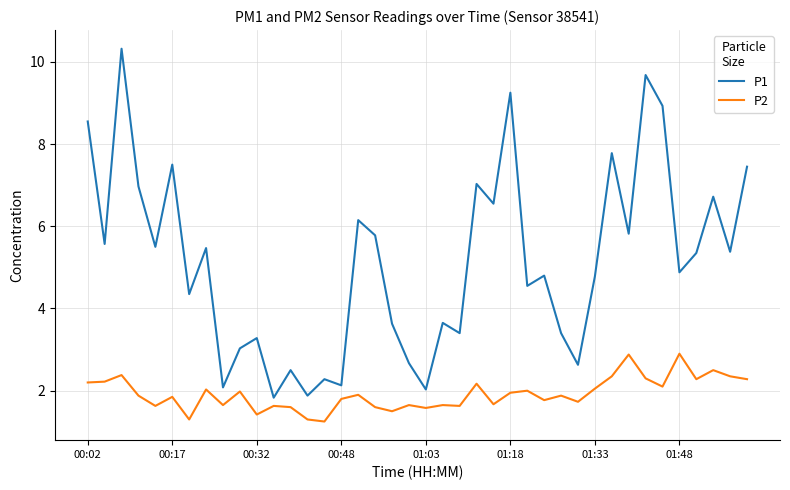

True or false: P1 and P2 cross at least once.

False